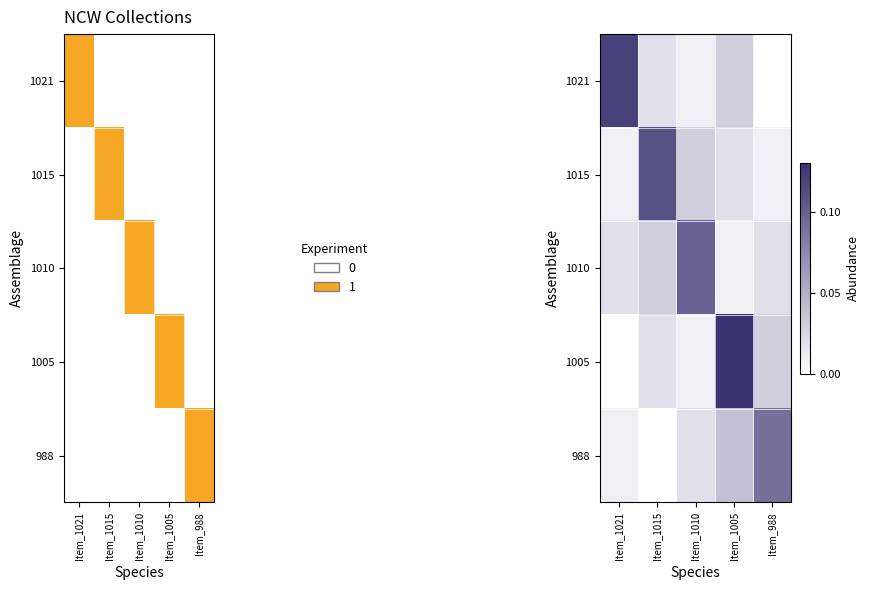

Between Item_1015 and Item_1005, which is larger?

Item_1005